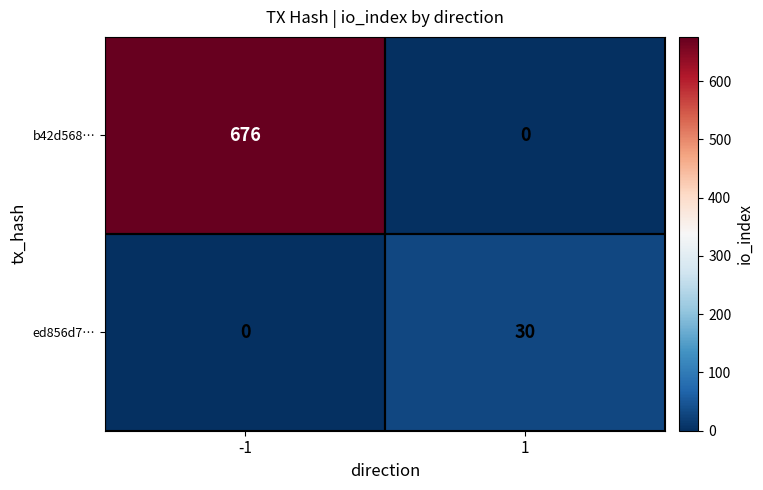

List the labels in order of ed856d7… value, largest first.

1, -1